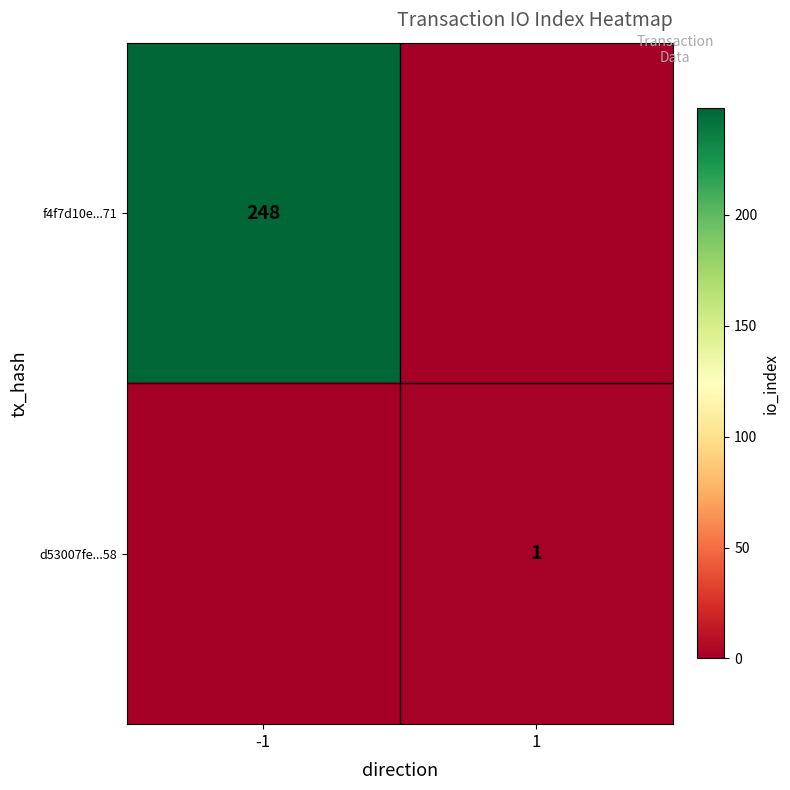

True or false: d53007fe...58 has a value of 1 at 1.

True